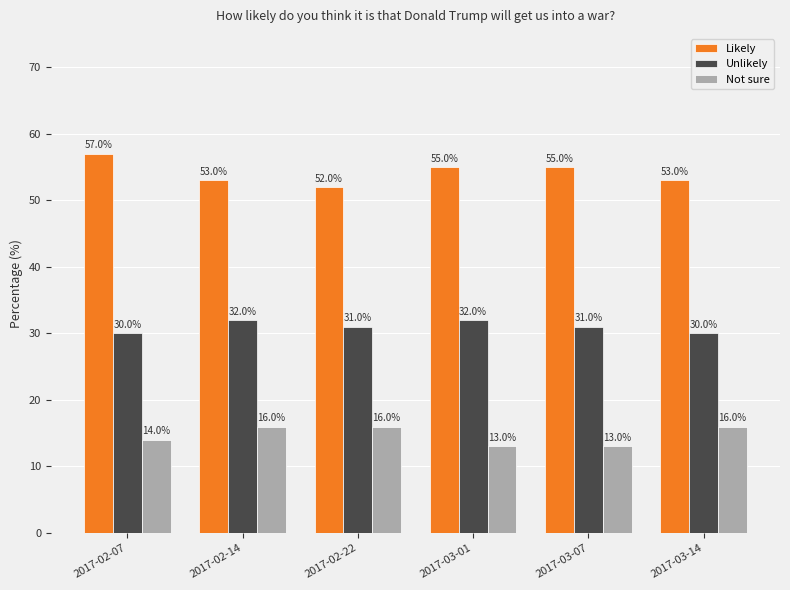

At how many categories does at least one series exceed 35?

6